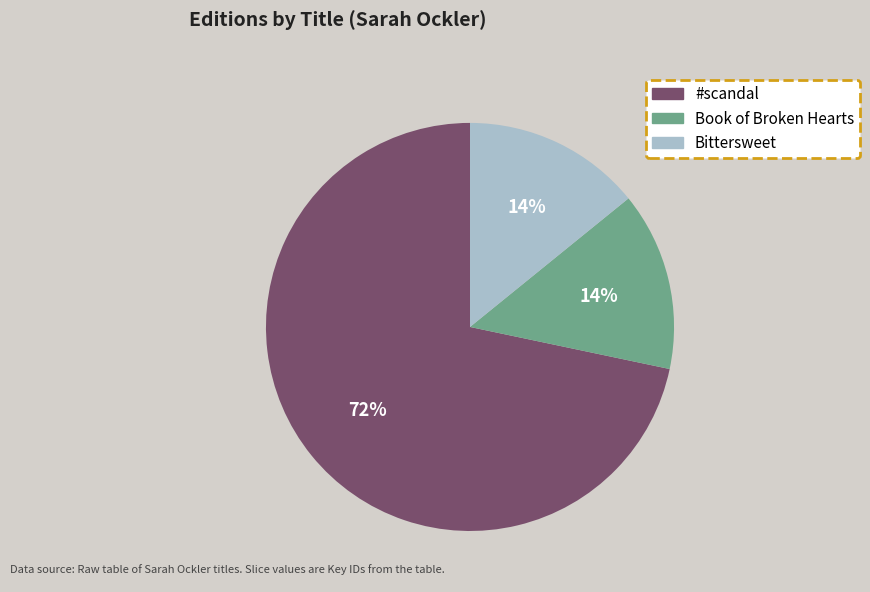

To the nearest percent, what is the difference between the largest and smallest slice percentages?

58%